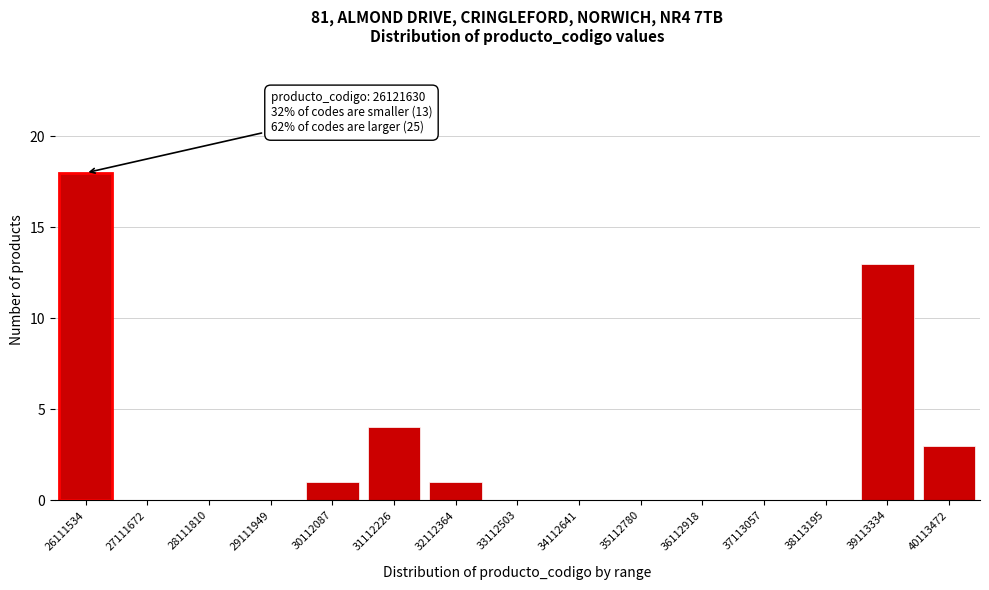

Reading left to right, extract all data points from this chart.

26111534=18	27111672=0	28111810=0	29111949=0	30112087=1	31112226=4	32112364=1	33112503=0	34112641=0	35112780=0	36112918=0	37113057=0	38113195=0	39113334=13	40113472=3